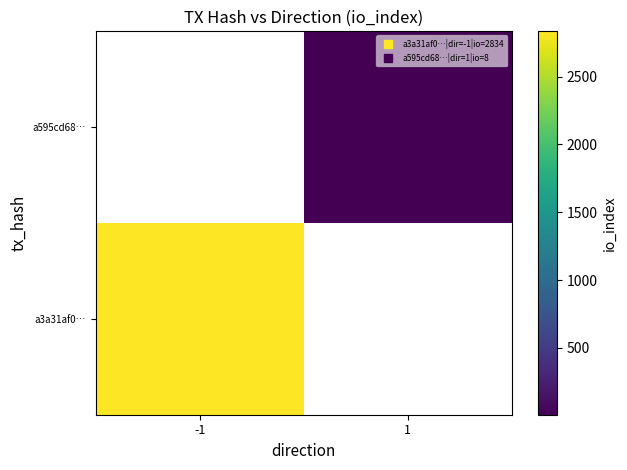

What is the highest value of the a3a31af0… series?

2834.0